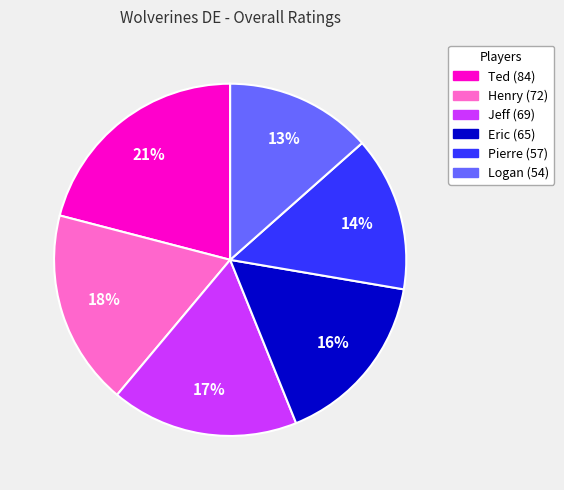

How many segments does this pie chart have?

6